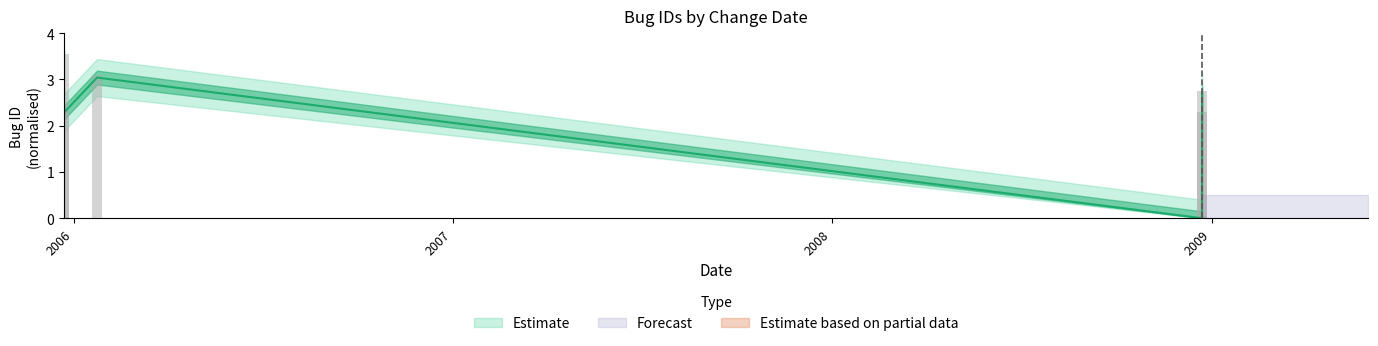

Which has a higher value, 2008-12-22 or 2008-12-22?

2008-12-22